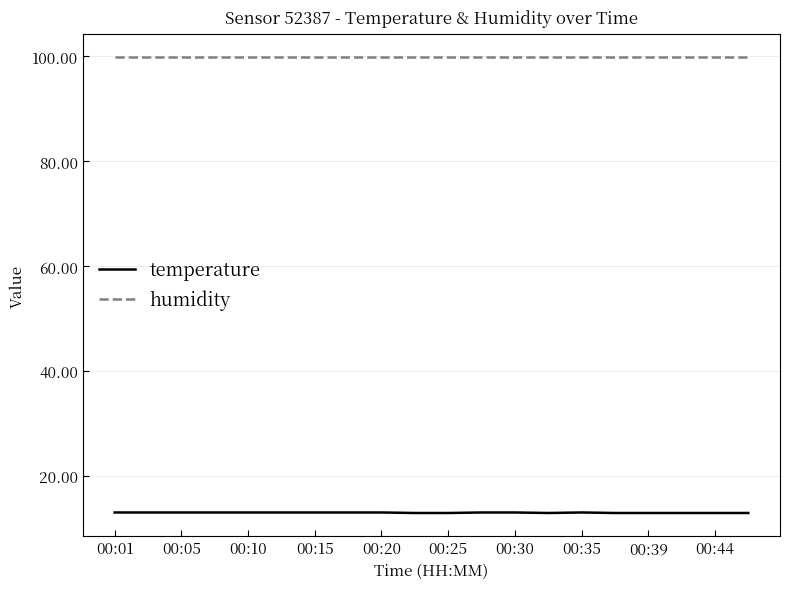

True or false: temperature and humidity cross at least once.

False